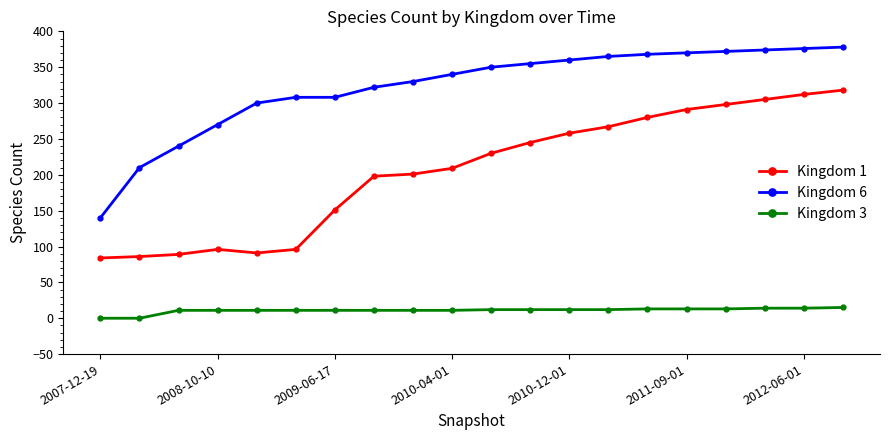

What is the difference between the maximum and minimum values in the Kingdom 6 series?

238